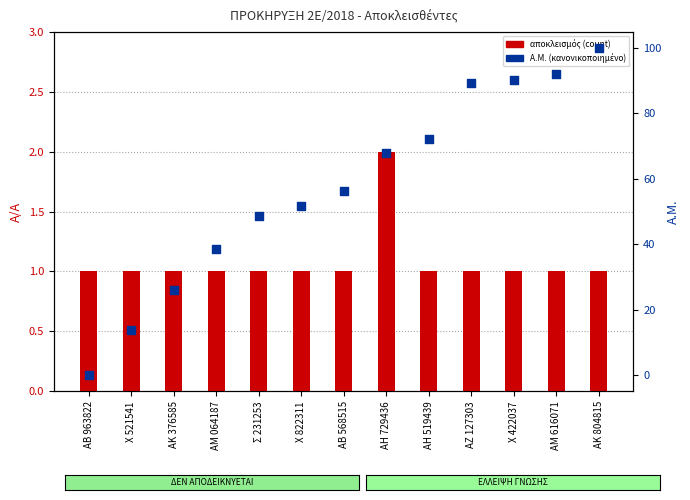

Which series has the largest total across all categories?

Α.Μ. (κανονικοποιημένο)